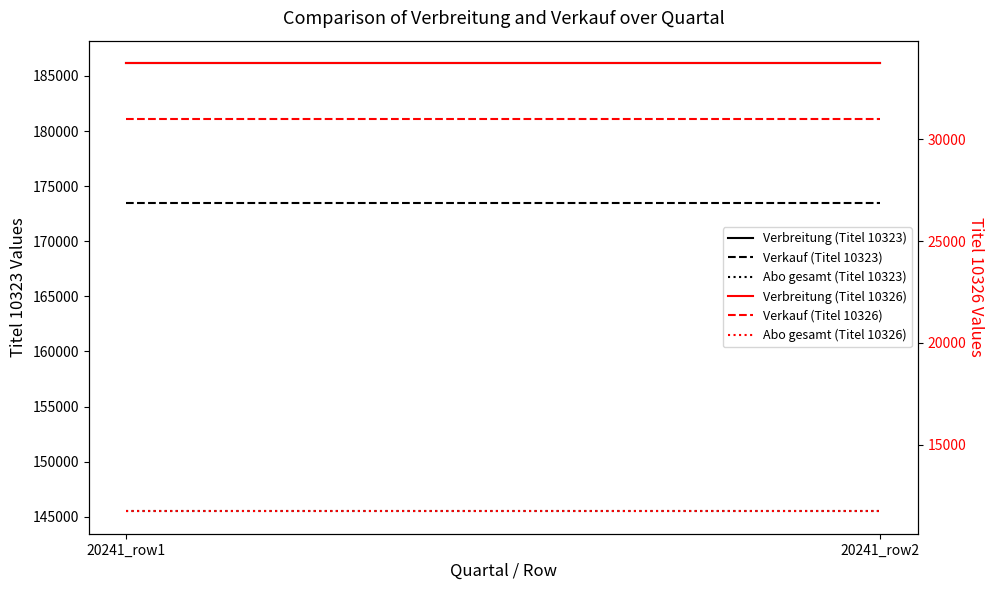

Is this an area chart (filled region under the line)?

No